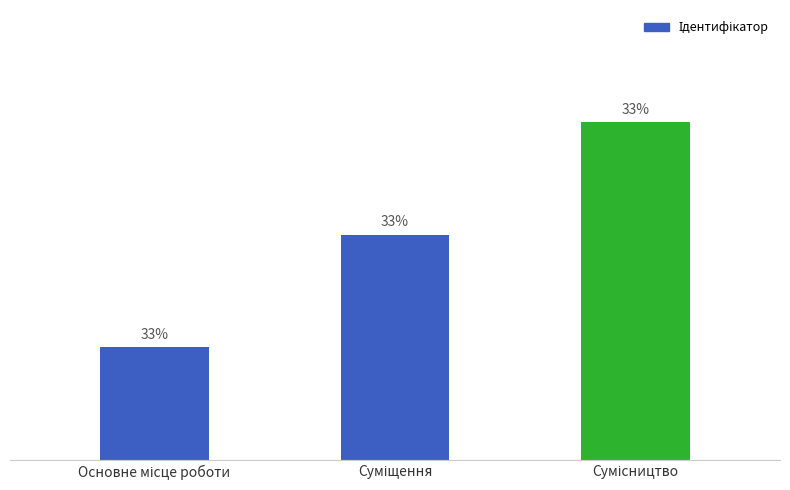

What is the ratio of the value at Основне місце роботи to the value at Сумісництво?

0.3